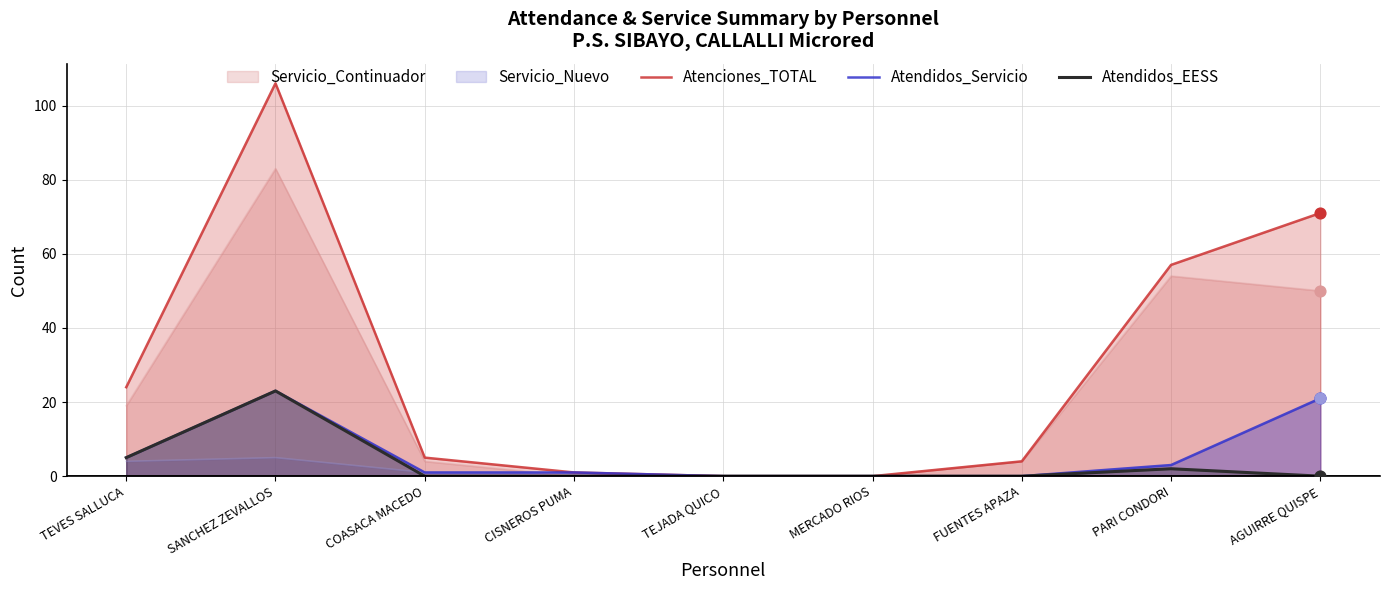

At which category is the sum across all series the highest?

SANCHEZ ZEVALLOS